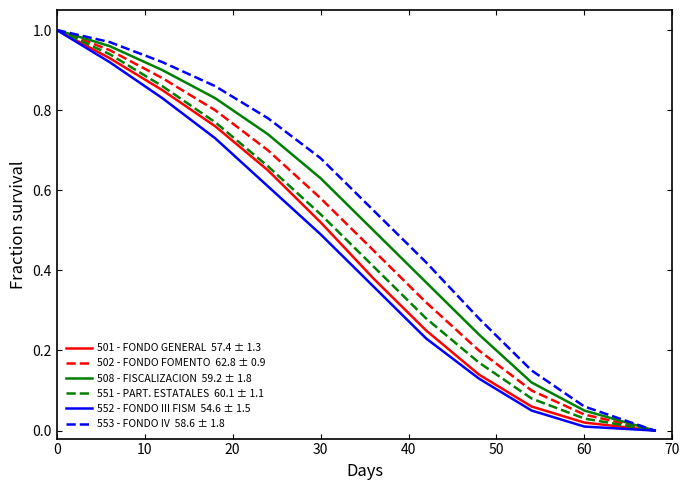

Does the chart display data point markers on the line(s)?

No